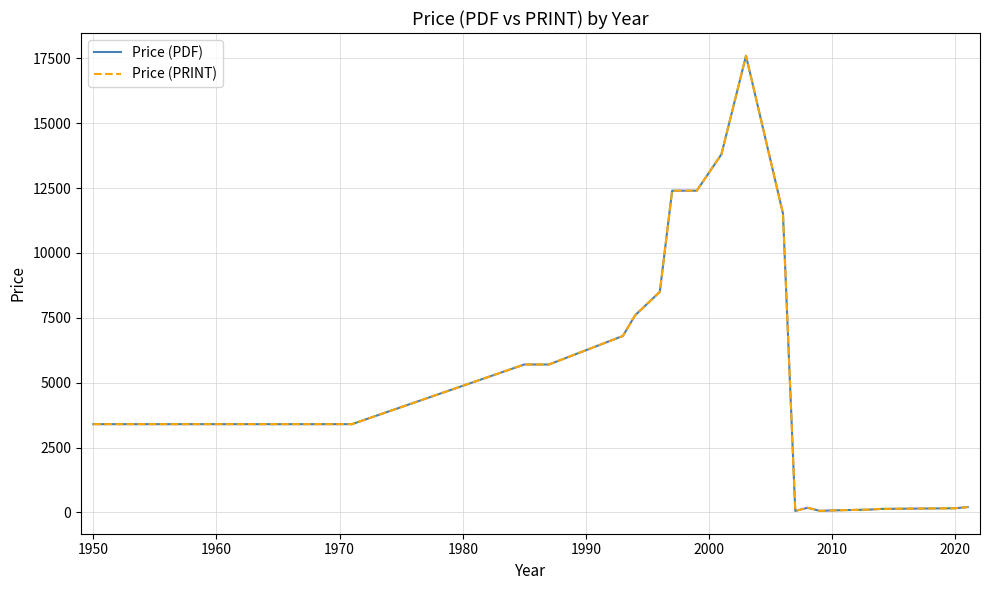

Does the chart display data point markers on the line(s)?

No